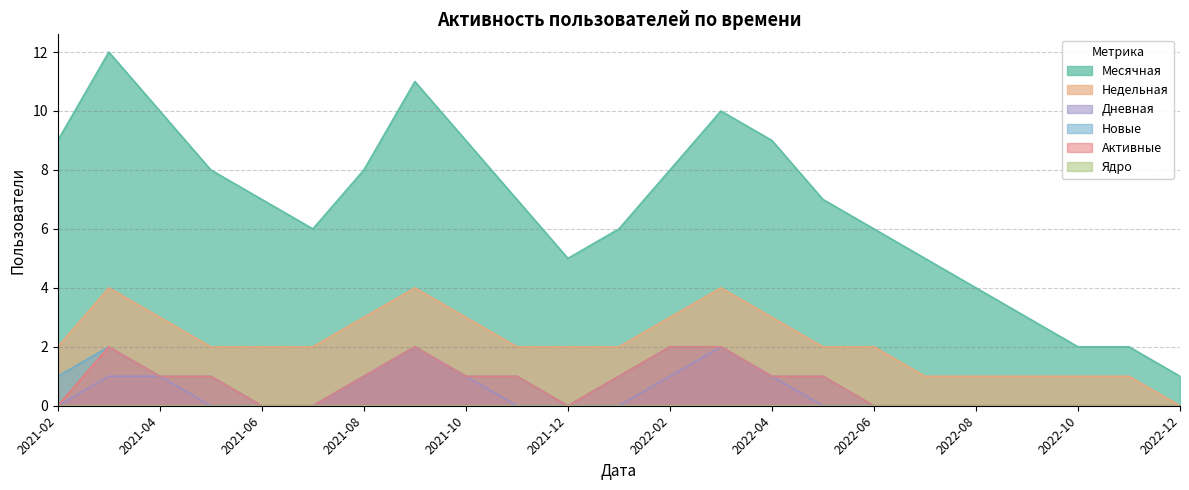

What is the difference between the maximum and minimum values in the Новые series?

2